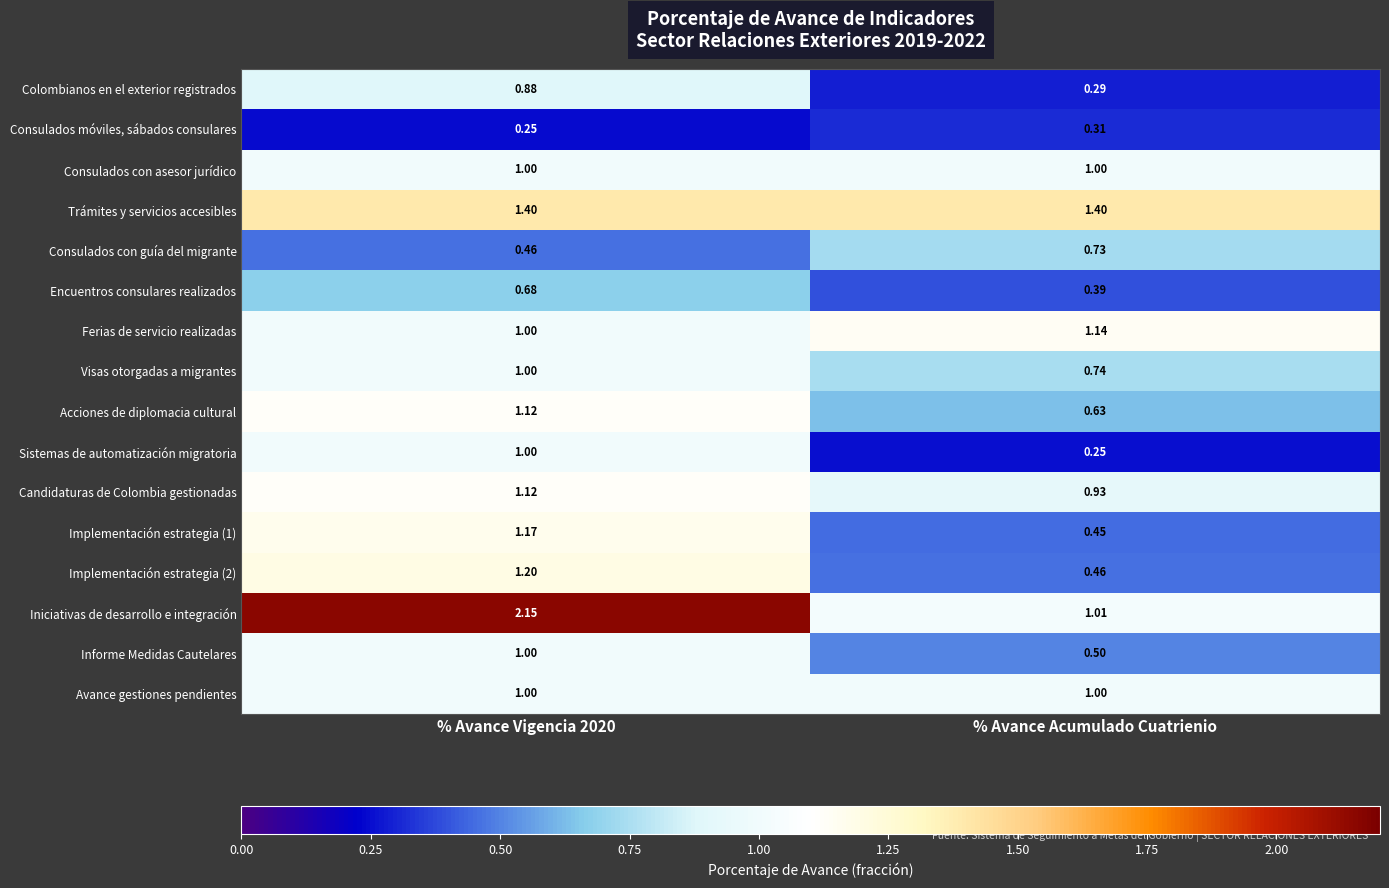

Which series has the largest range (max minus min)?

Iniciativas de desarrollo e integración